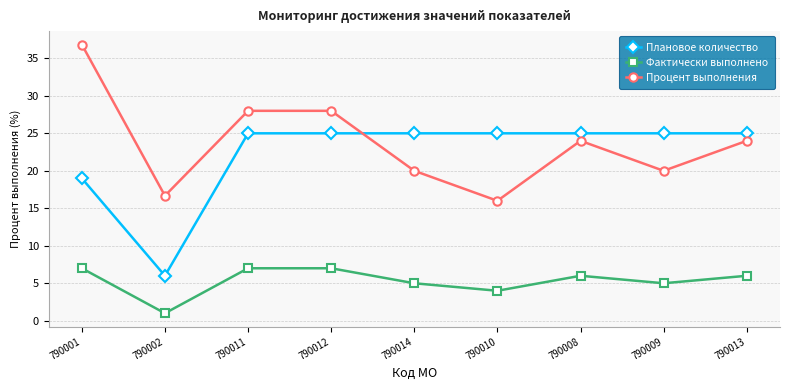

Reading left to right, list all the values displayed in this chart.

Плановое количество: 790001=19.0	790002=6.0	790011=25.0	790012=25.0	790014=25.0	790010=25.0	790008=25.0	790009=25.0	790013=25.0
Фактически выполнено: 790001=7.0	790002=1.0	790011=7.0	790012=7.0	790014=5.0	790010=4.0	790008=6.0	790009=5.0	790013=6.0
Процент выполнения: 790001=36.8	790002=16.7	790011=28.0	790012=28.0	790014=20.0	790010=16.0	790008=24.0	790009=20.0	790013=24.0